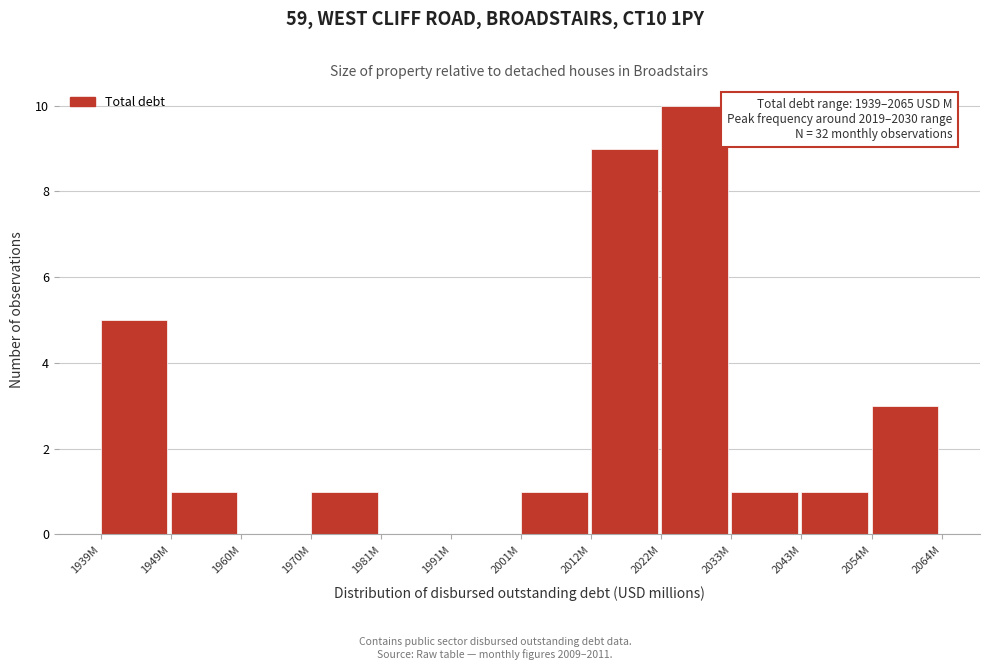

Reading left to right, what are all the values shown in this chart?

1939M=5	1949M=1	1960M=0	1970M=1	1981M=0	1991M=0	2001M=1	2012M=9	2022M=10	2033M=1	2043M=1	2054M=3